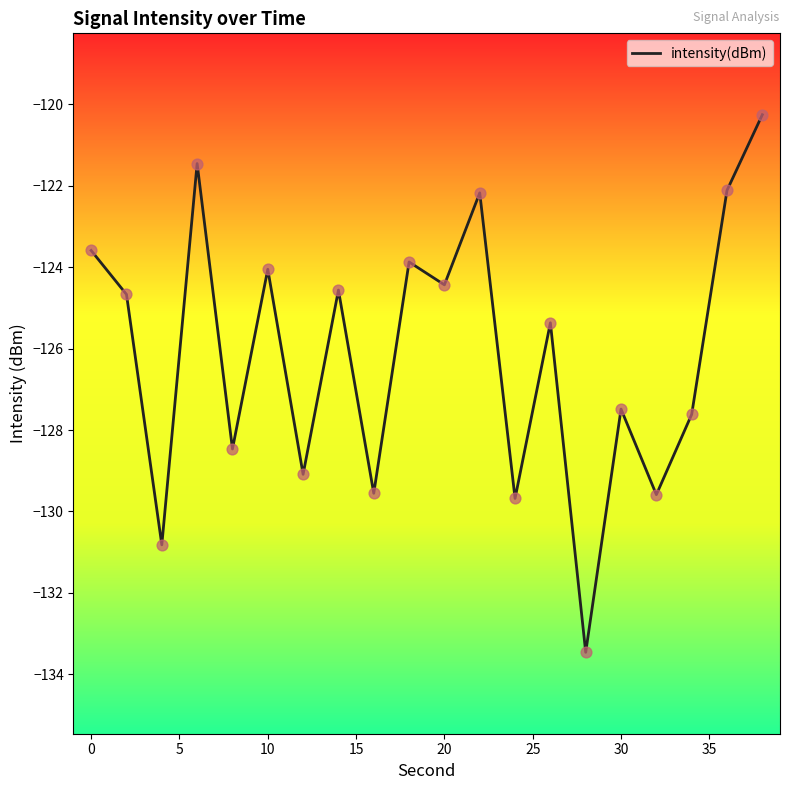

What is the maximum value shown in the chart?

-120.3